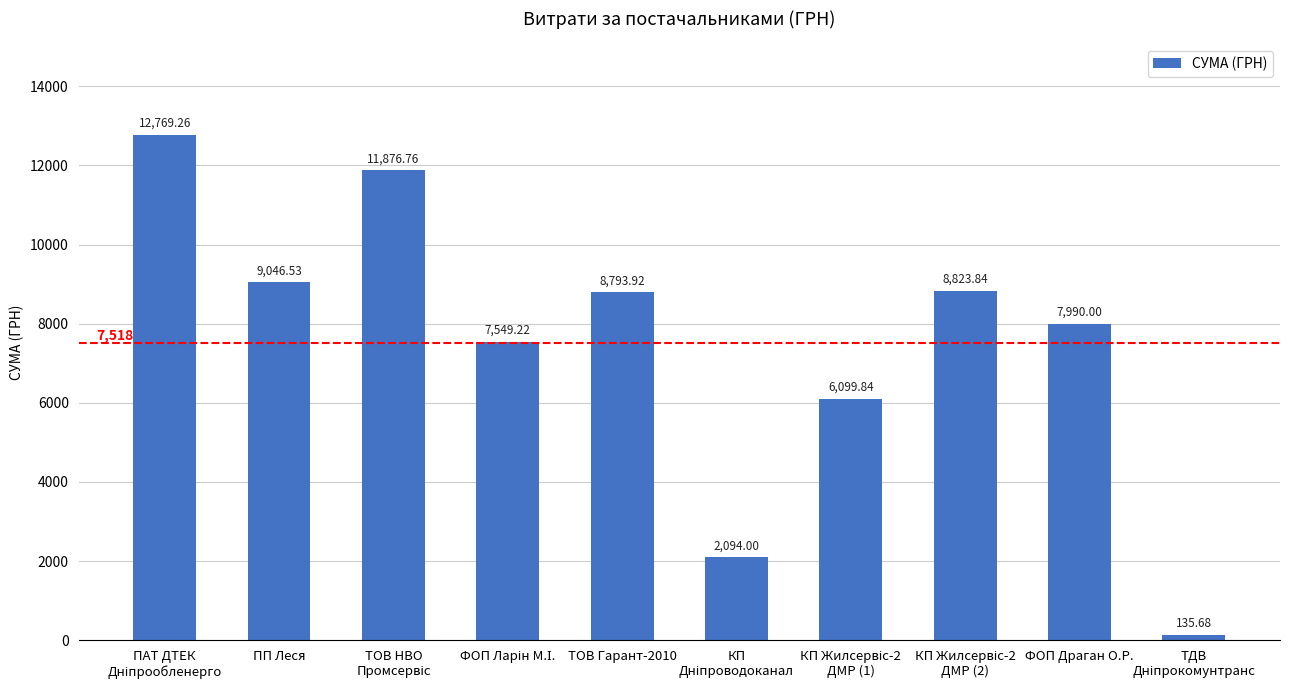

Reading left to right, extract all data points from this chart.

12769.3	9046.5	11876.8	7549.2	8793.9	2094.0	6099.8	8823.8	7990.0	135.7